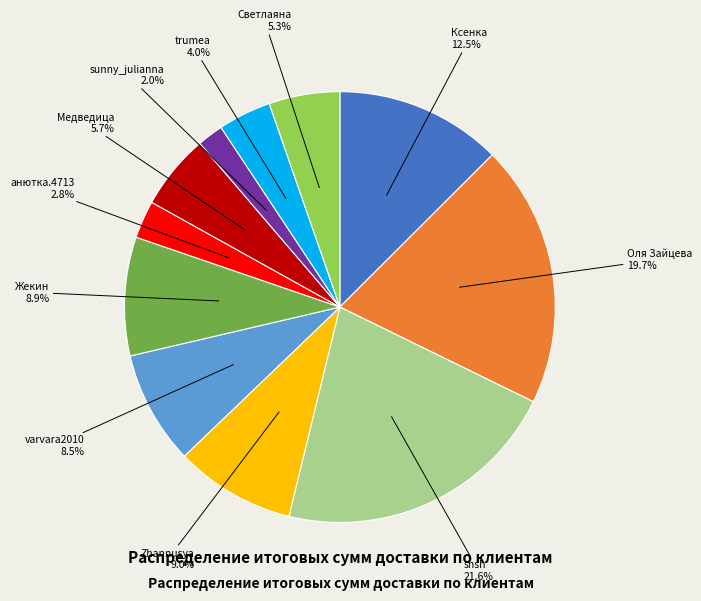

How many slices are in this pie chart?

11